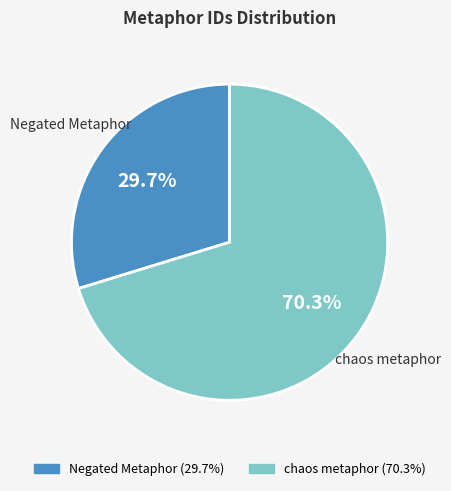

What percentage is the Negated Metaphor slice, to the nearest percent?

30%